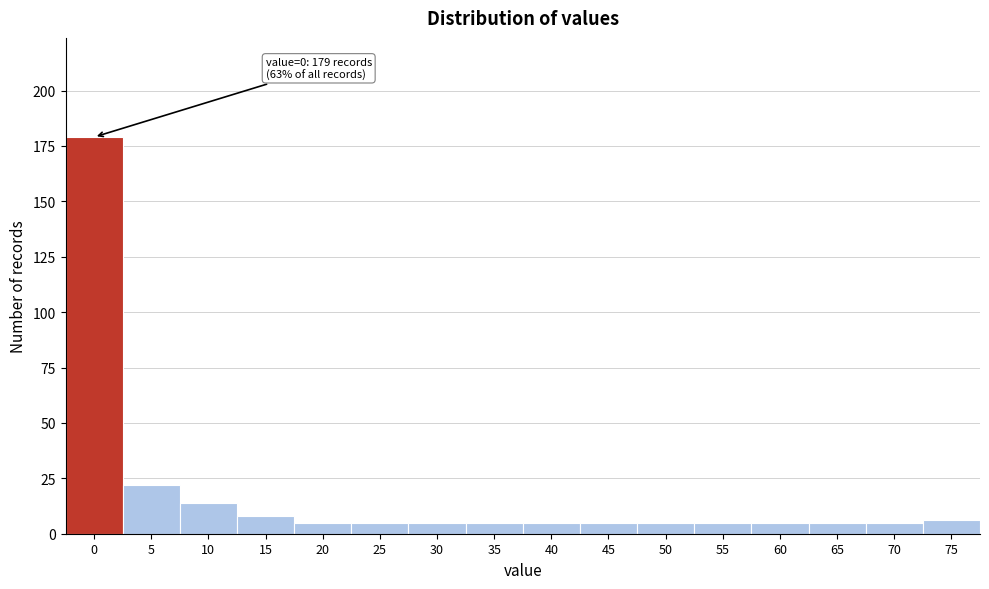

Reading left to right, extract all data points from this chart.

0=179	5=22	10=14	15=8	20=5	25=5	30=5	35=5	40=5	45=5	50=5	55=5	60=5	65=5	70=5	75=6